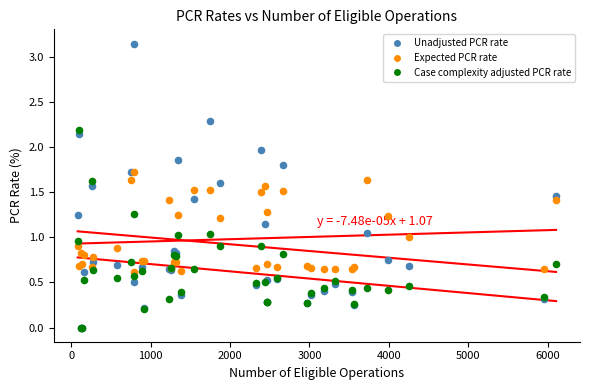

Which series contains the highest Y value?

Unadjusted PCR rate